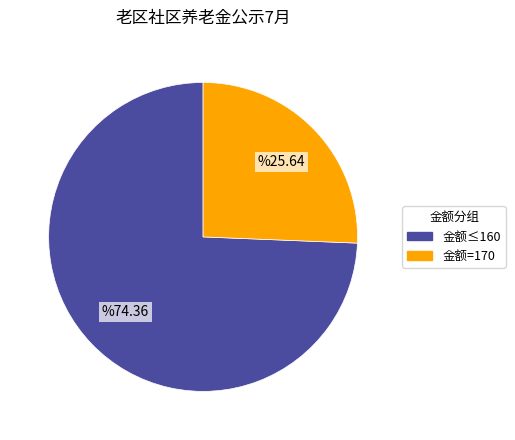

How many segments does this pie chart have?

2